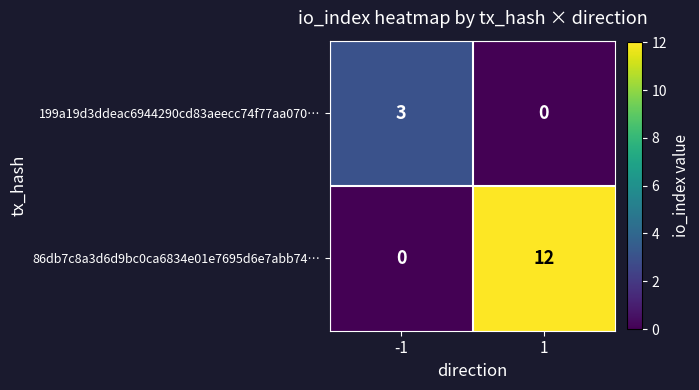

Rank the series by their average value, from highest to lowest.

86db7c8a3d6d9bc0ca6834e01e7695d6e7abb74…, 199a19d3ddeac6944290cd83aeecc74f77aa070…